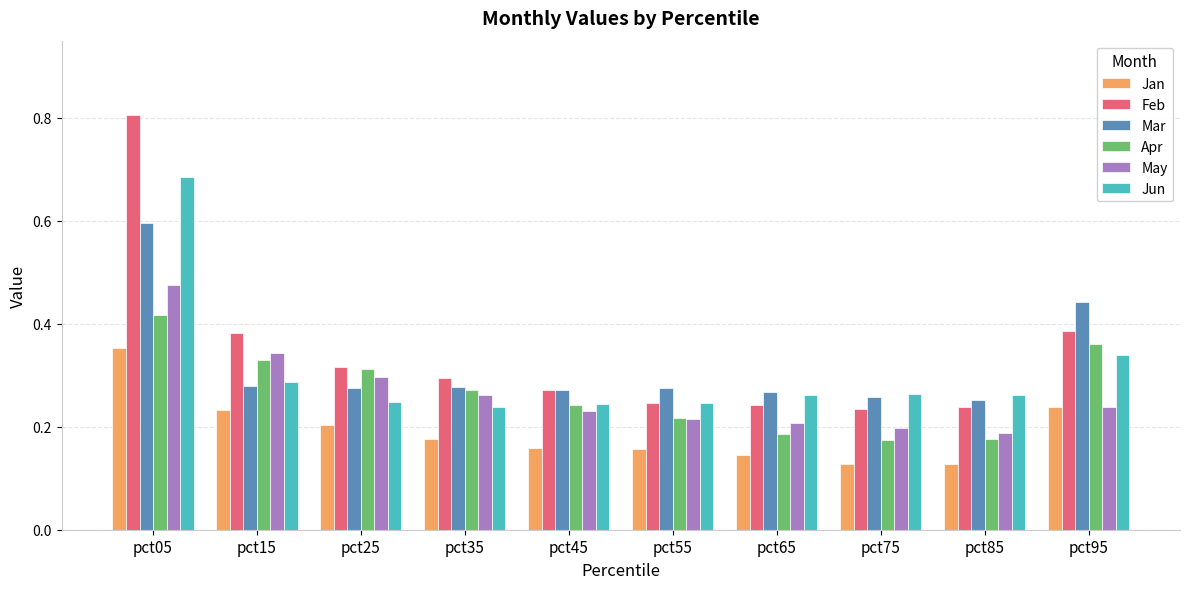

What is the sum of all May values?

2.7